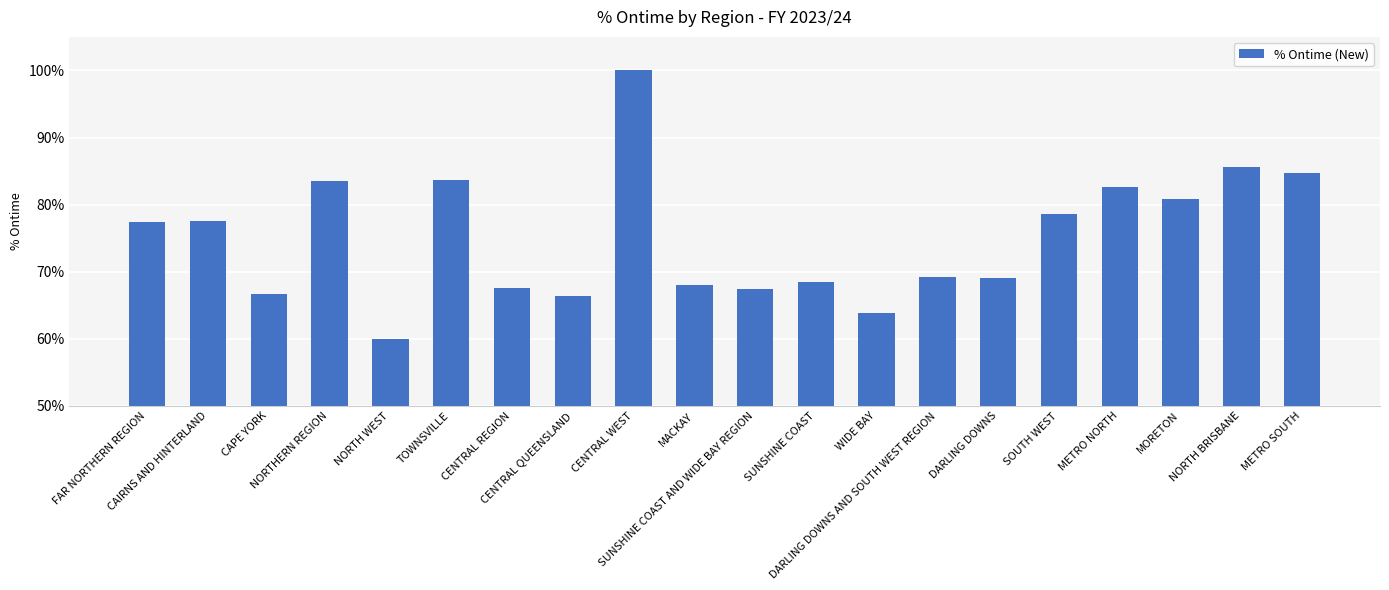

Between CENTRAL WEST and METRO NORTH, which is larger?

CENTRAL WEST